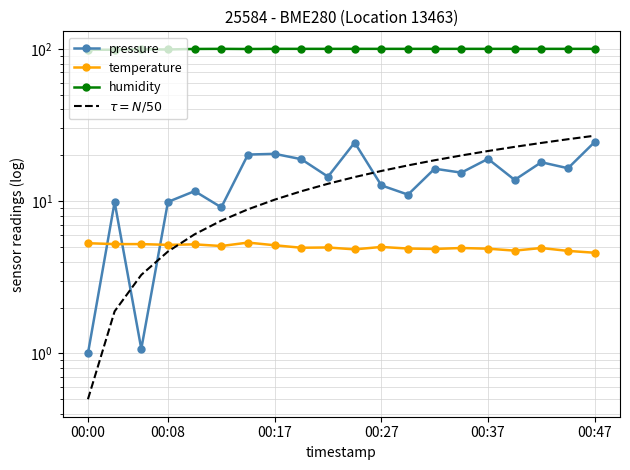

How many times do temperature and pressure cross each other?

3